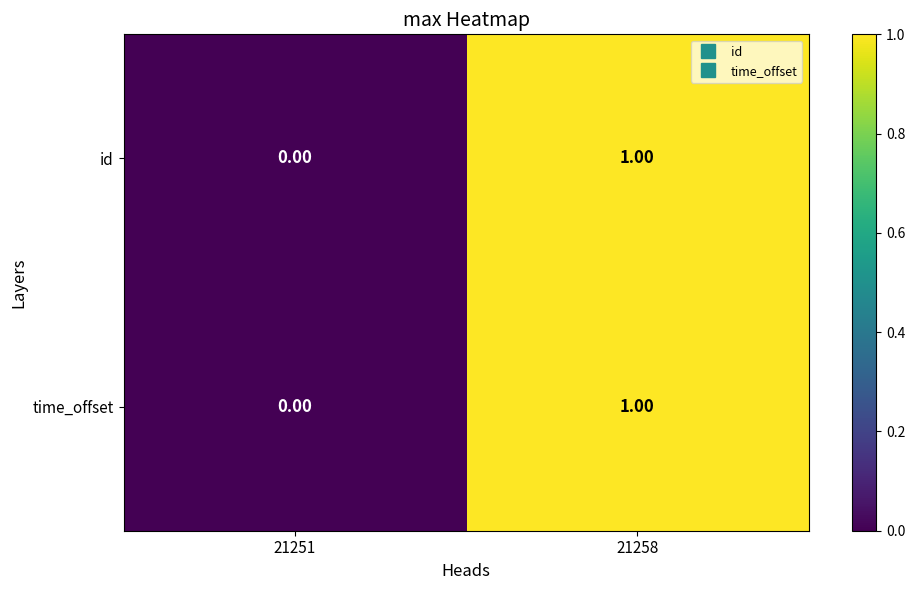

List the labels in order of time_offset value, largest first.

21258, 21251